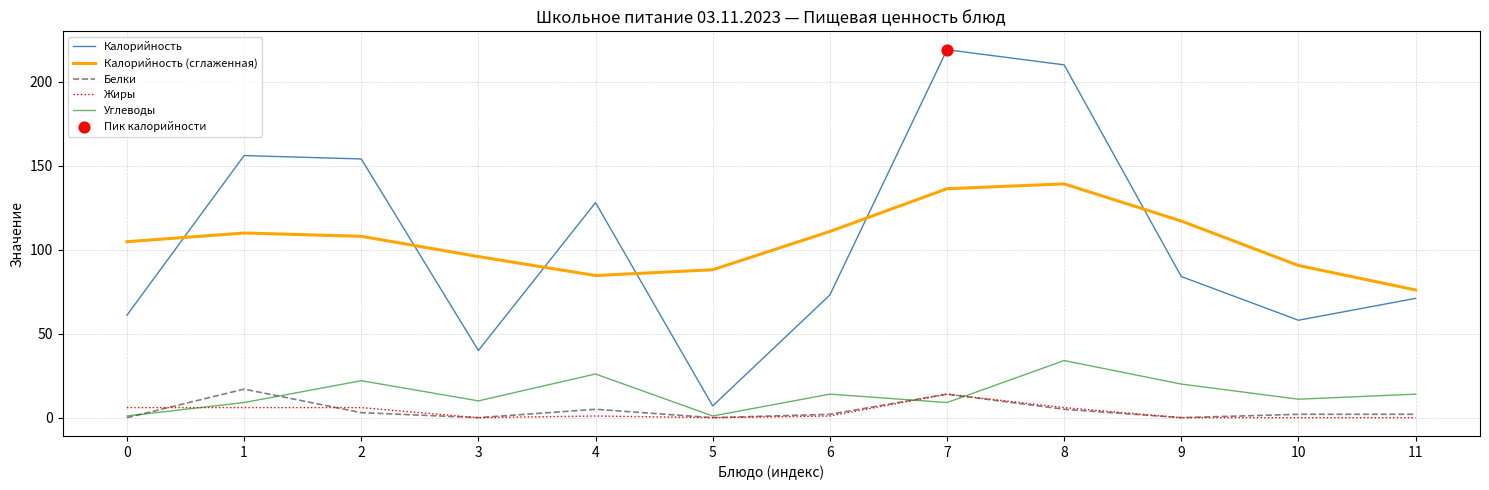

At how many categories does at least one series exceed 149?

4